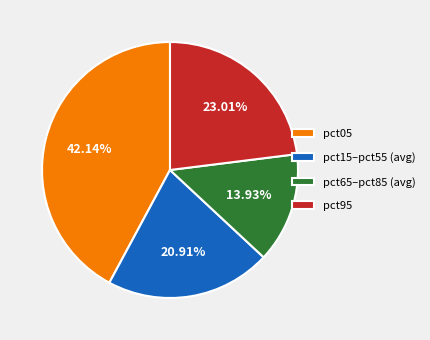

Rank the categories by value from highest to lowest.

pct05, pct95, pct15–pct55 (avg), pct65–pct85 (avg)